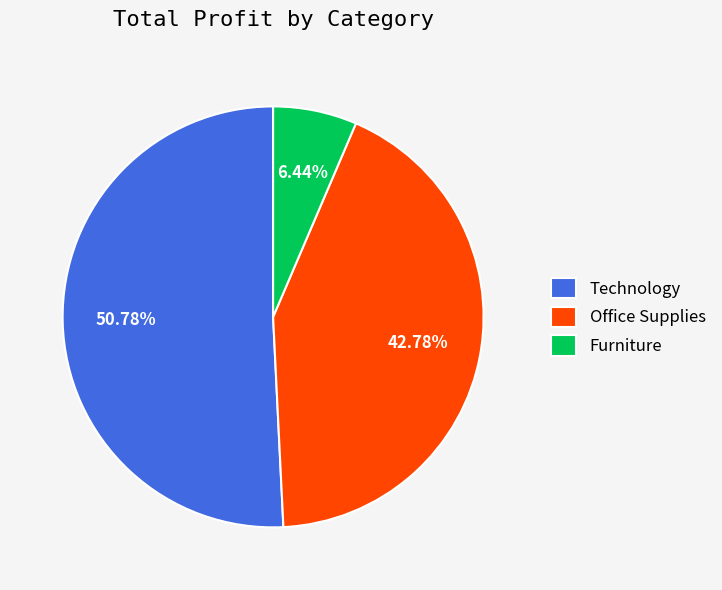

How many slices are in this pie chart?

3